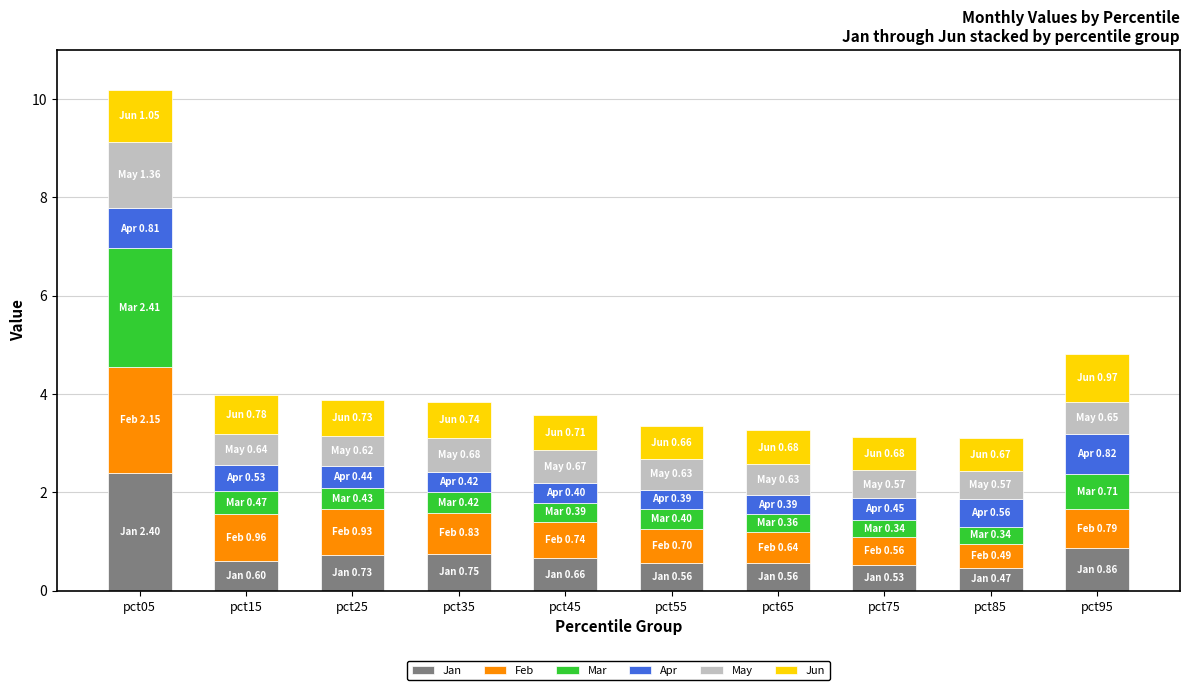

What is the average value of the Jan series?

0.8